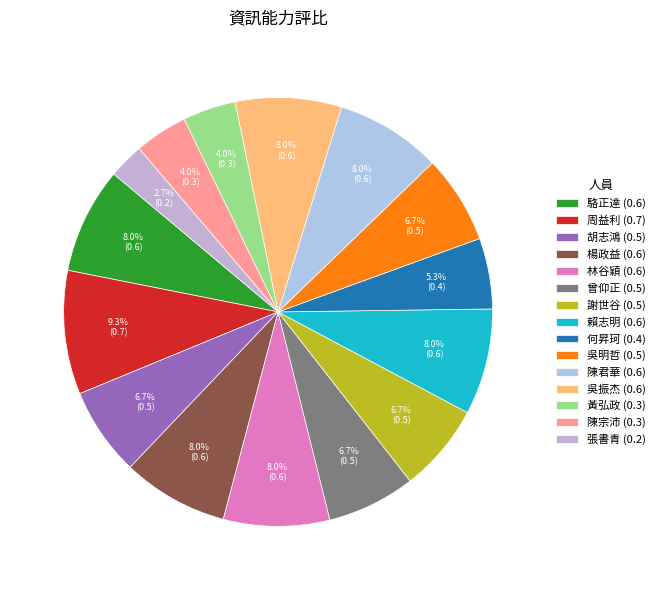

What is the change in value from 陳君華 to 陳宗沛?

-0.3